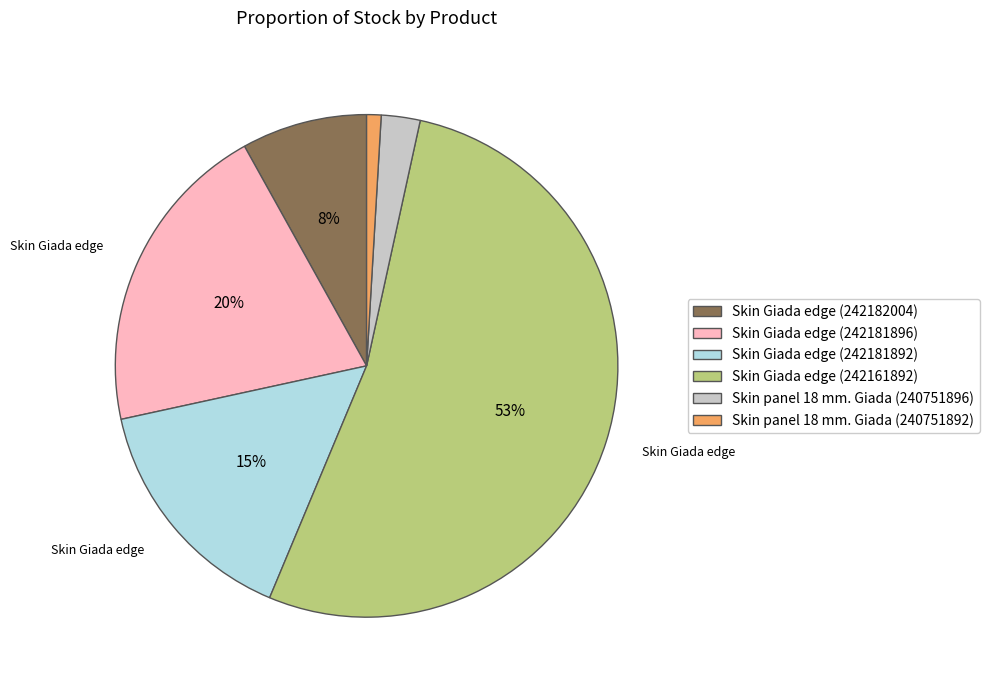

To the nearest percent, what is the average slice percentage?

17%